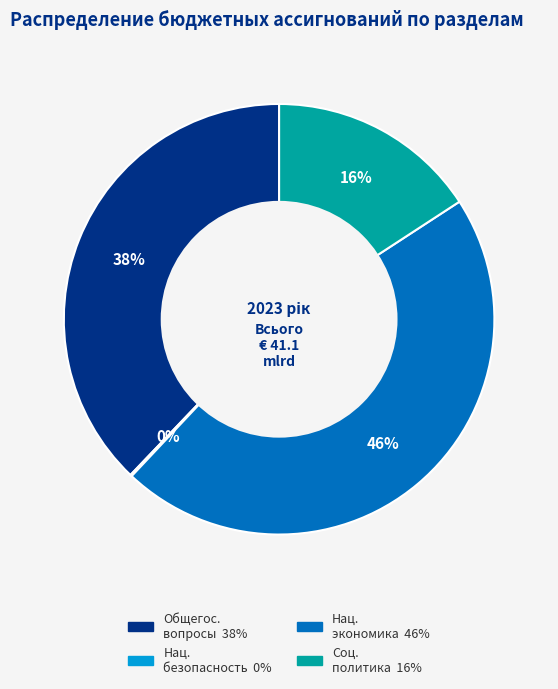

To the nearest percent, what is the difference between the largest and smallest slice percentages?

46%